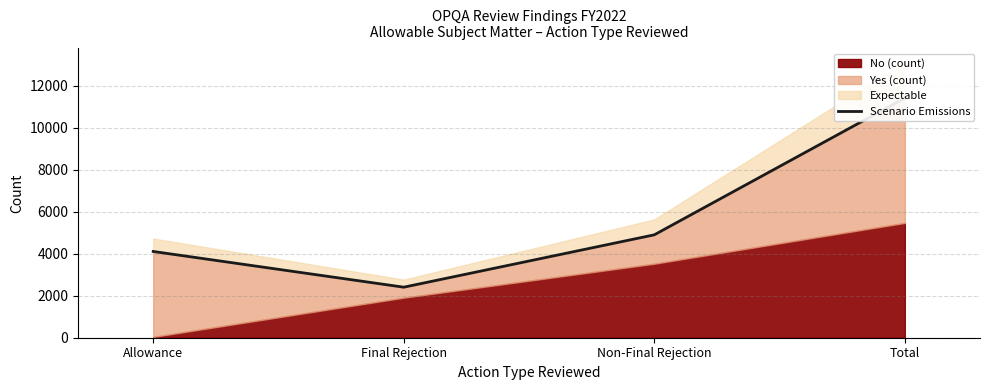

At which category does the data reach its first local valley?

Final Rejection